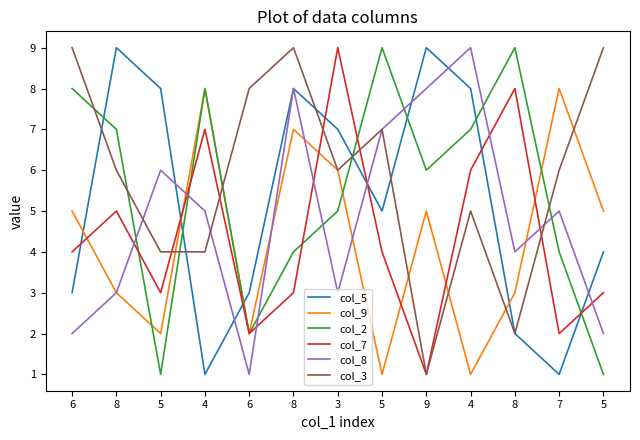

What are all the series names shown in the legend?

col_5, col_9, col_2, col_7, col_8, col_3